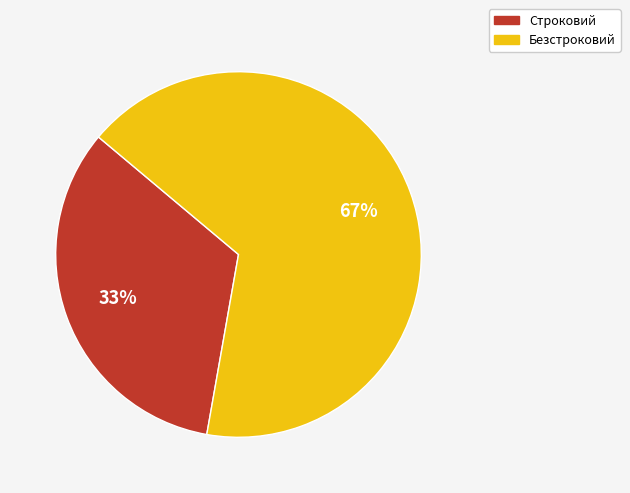

What is the ratio of the value at Строковий to the value at Безстроковий?

0.5